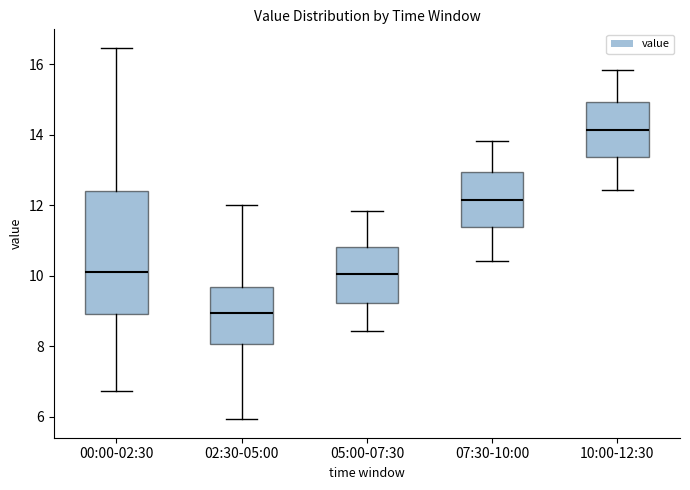

Which box is the tallest, from its lower edge to its upper edge?

00:00-02:30